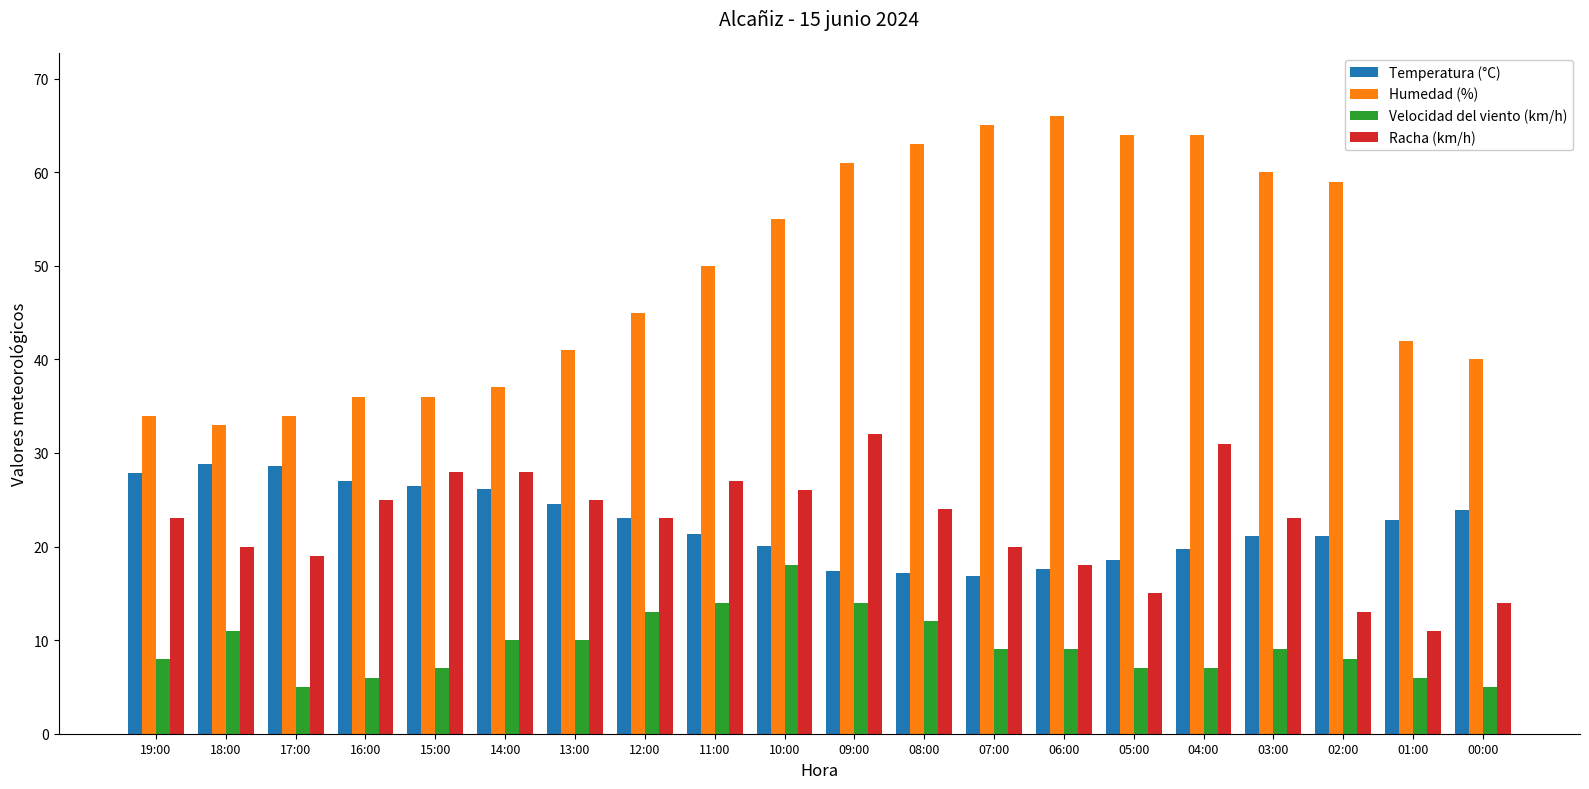

What value does the Velocidad del viento (km/h) series have at 16:00?

6.0